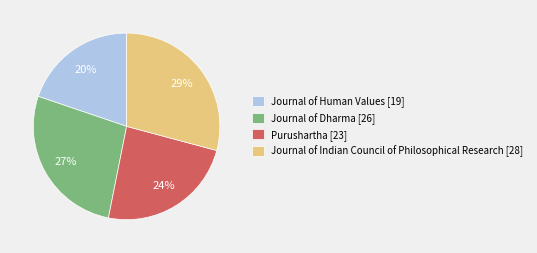

To the nearest percent, what is the difference between the largest and smallest slice percentages?

9%